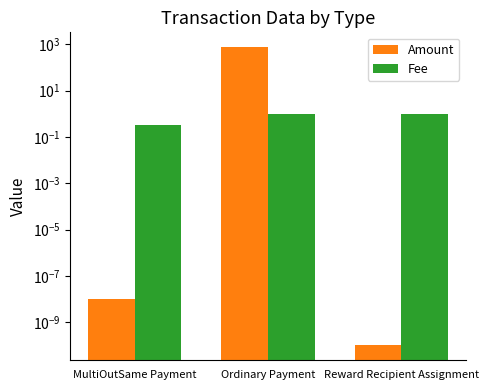

How many bars are there in each group?

2